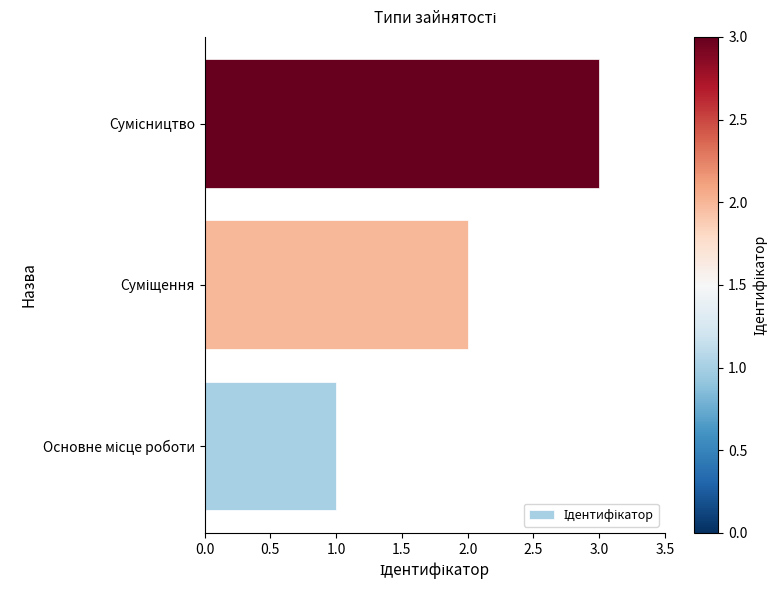

What is the sum of all values?

6